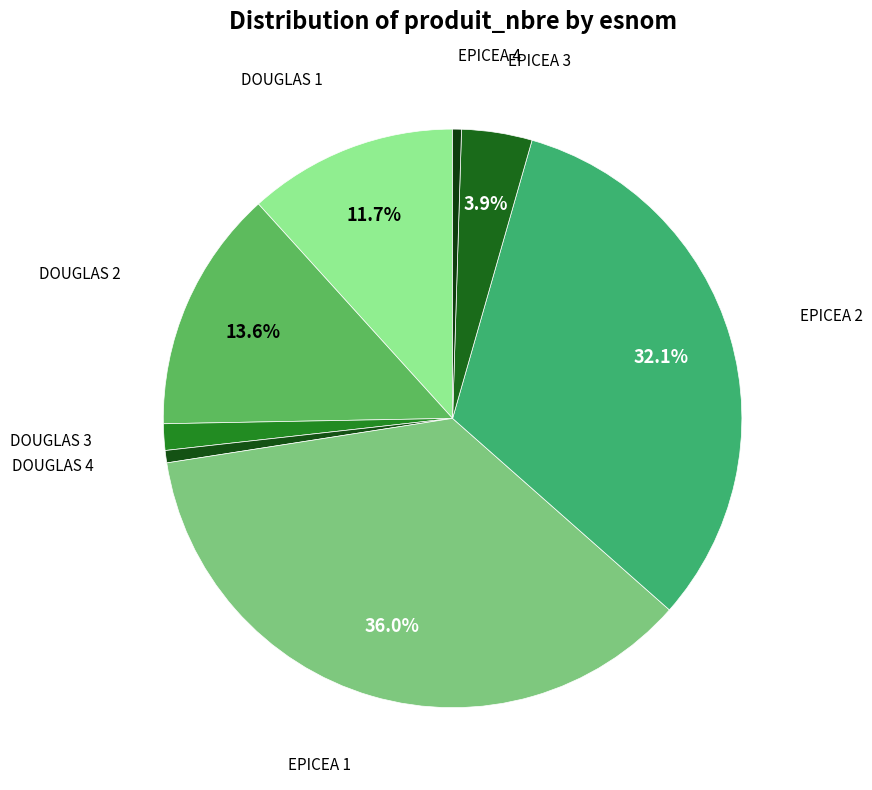

Count the number of slices in the pie.

8